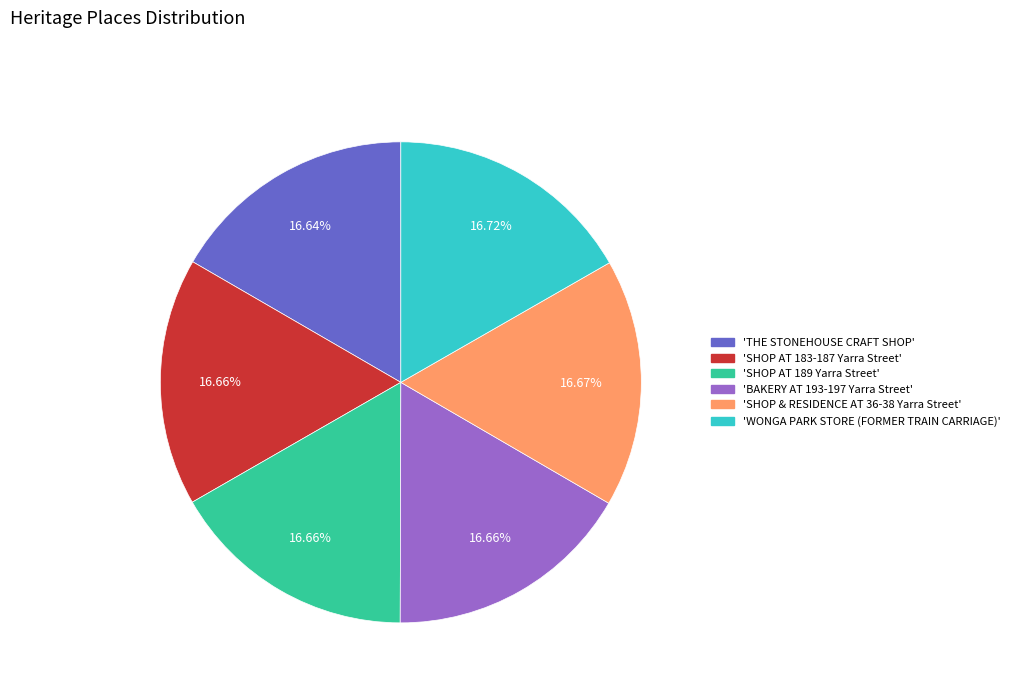

Is there a majority slice in this chart?

No